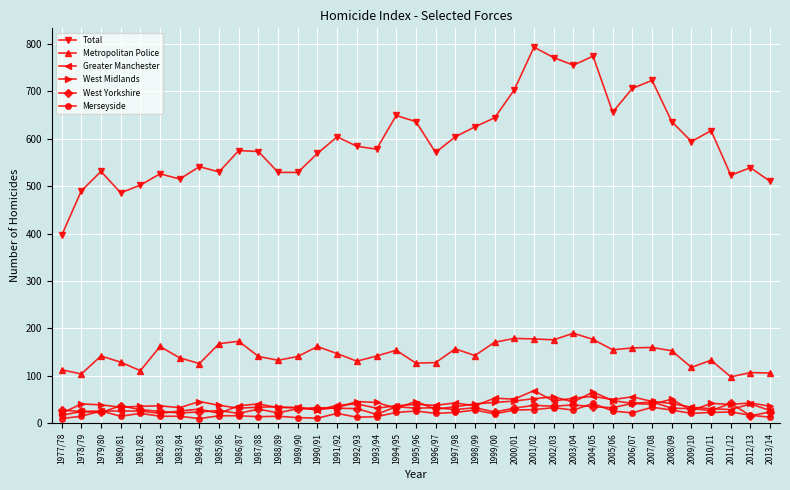

True or false: Total and West Yorkshire cross at least once.

False